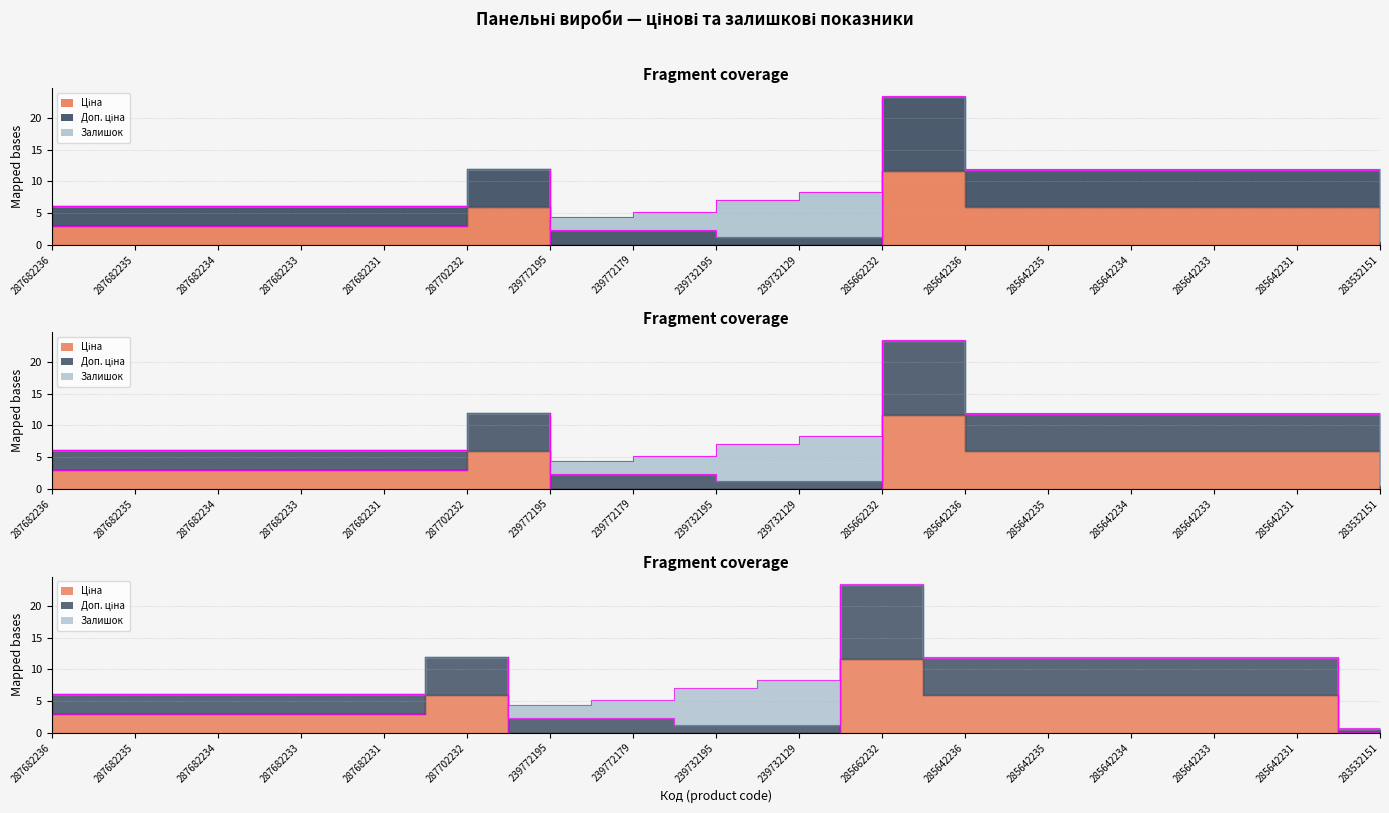

What is the sum of all Доп. ціна values?

132.1